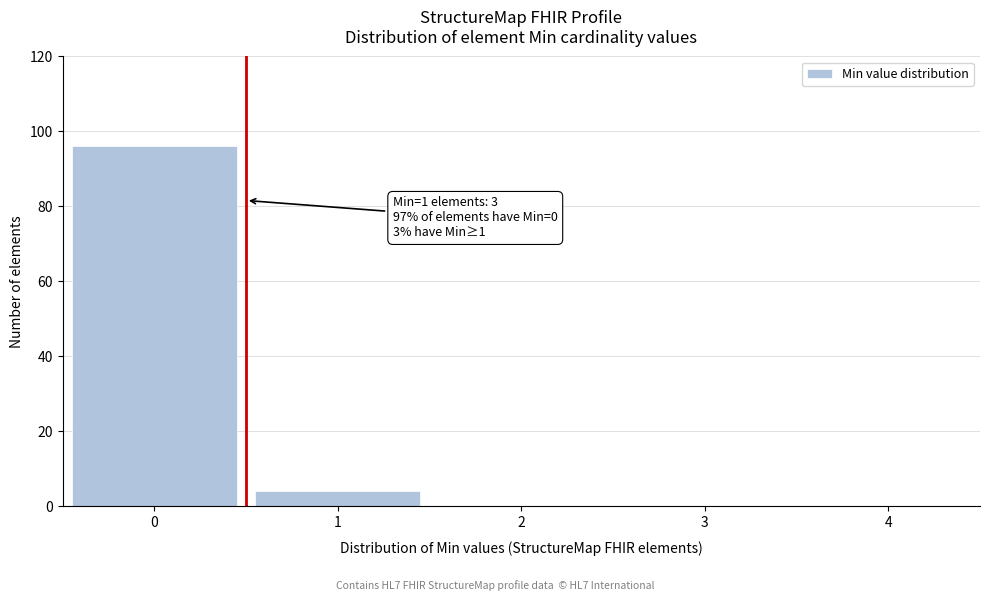

Reading left to right, what are all the values shown in this chart?

0=96	1=4	2=0	3=0	4=0